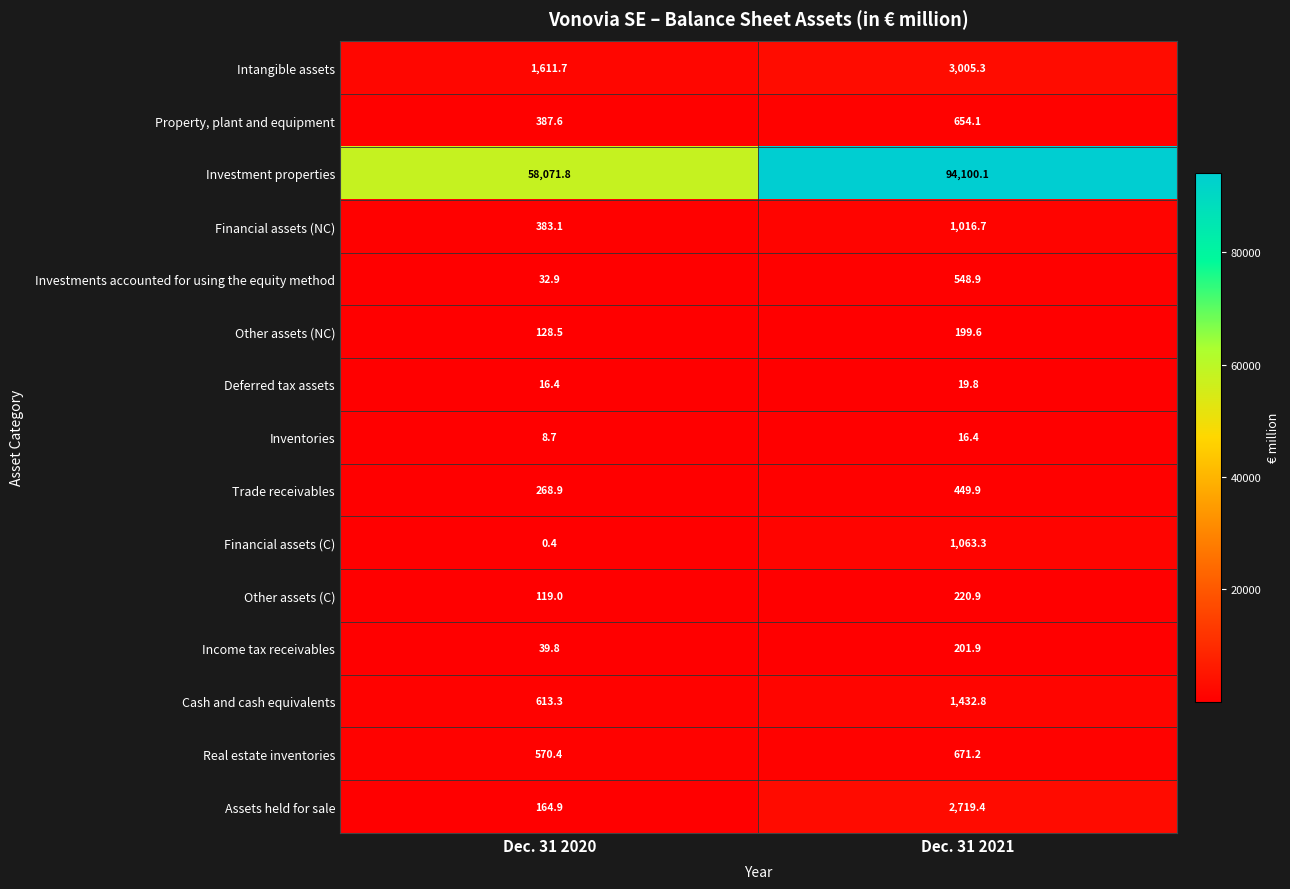

What is the sum of all Income tax receivables values?

241.7